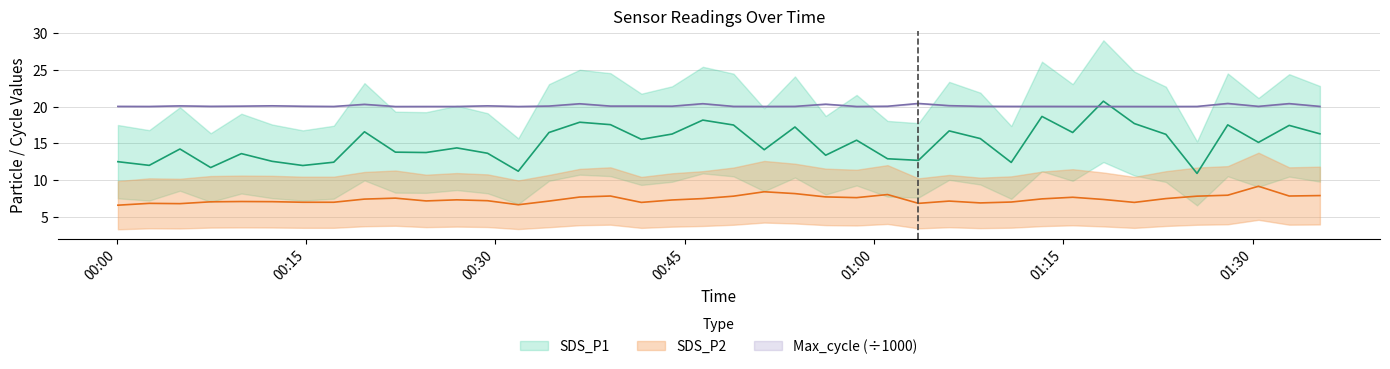

What position from the left is 2021/09/13 00:53:44?

23